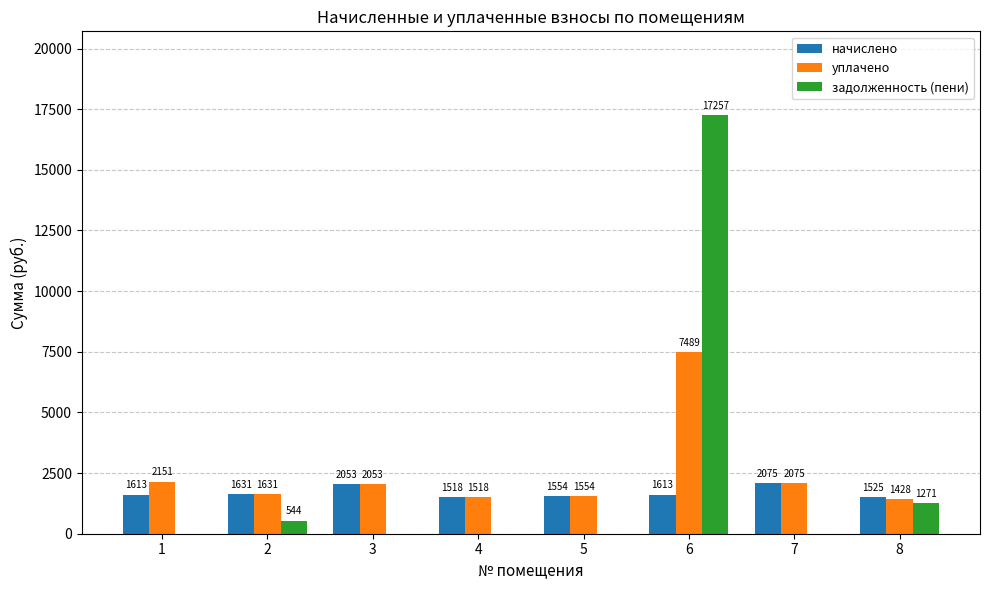

Between 1 and 8, which series saw the biggest shift?

задолженность (пени)